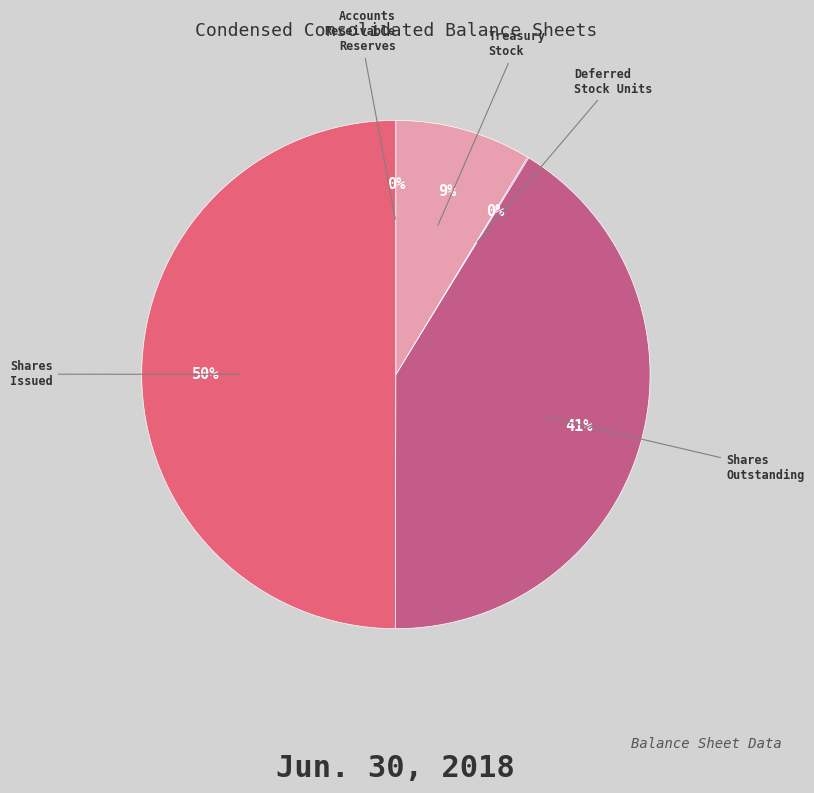

To the nearest percent, what is the average slice percentage?

20%